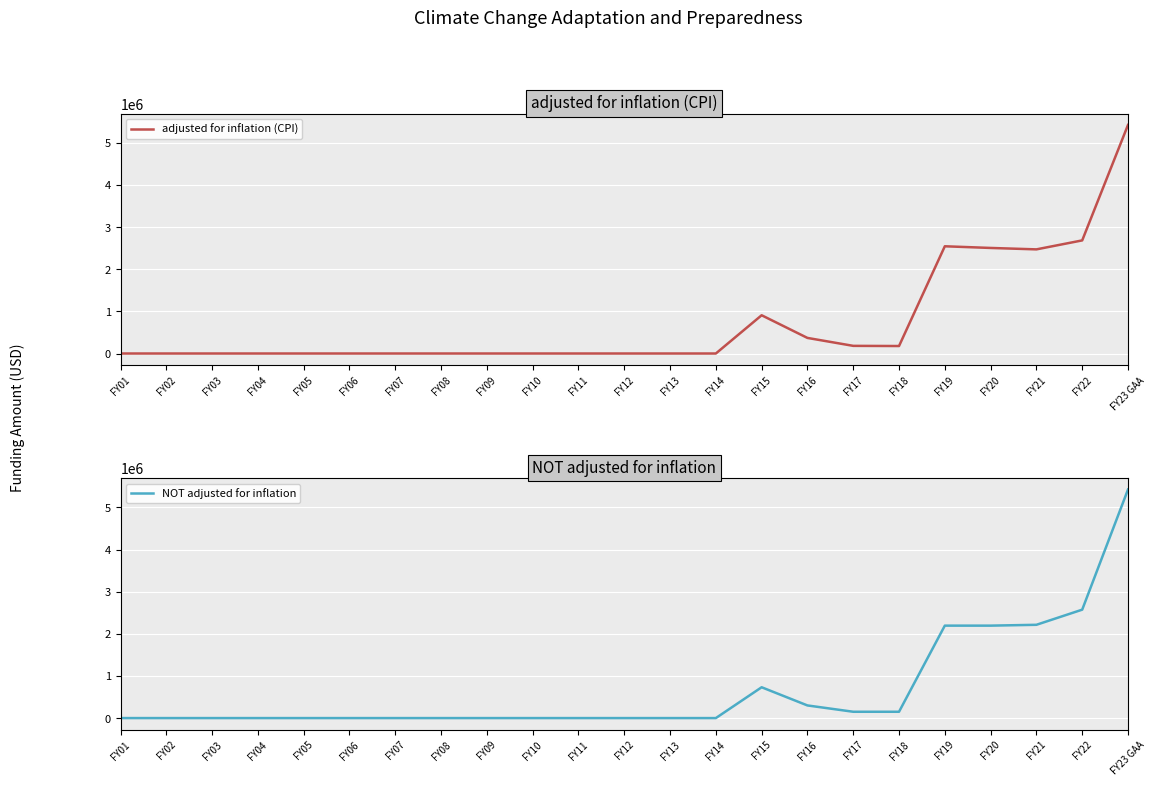

Reading left to right, what are all the values shown in this chart?

adjusted for inflation (CPI): FY01=0	FY02=0	FY03=0	FY04=0	FY05=0	FY06=0	FY07=0	FY08=0	FY09=0	FY10=0	FY11=0	FY12=0	FY13=0	FY14=0	FY15=907998	FY16=369927	FY17=181585	FY18=177604	FY19=2544990	FY20=2505393	FY21=2471655	FY22=2684473	FY23 GAA=5425000
NOT adjusted for inflation: FY01=0	FY02=0	FY03=0	FY04=0	FY05=0	FY06=0	FY07=0	FY08=0	FY09=0	FY10=0	FY11=0	FY12=0	FY13=0	FY14=0	FY15=731500	FY16=300000	FY17=150000	FY18=150000	FY19=2193999	FY20=2193999	FY21=2213999	FY22=2573153	FY23 GAA=5425000